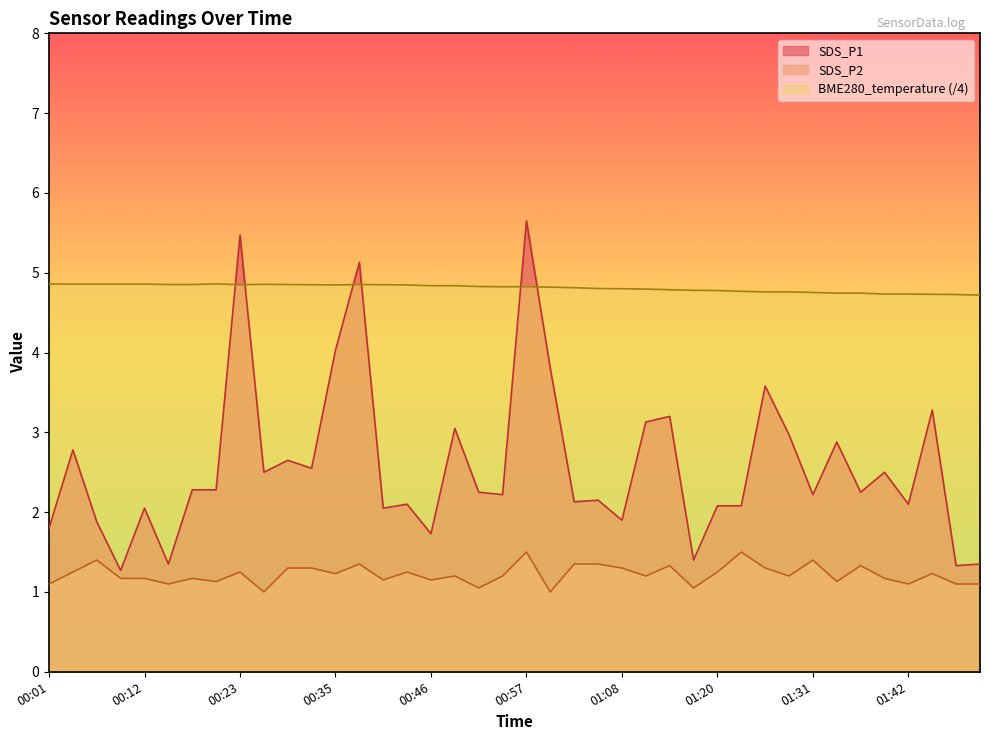

Which category has the lowest value across all series?

00:26